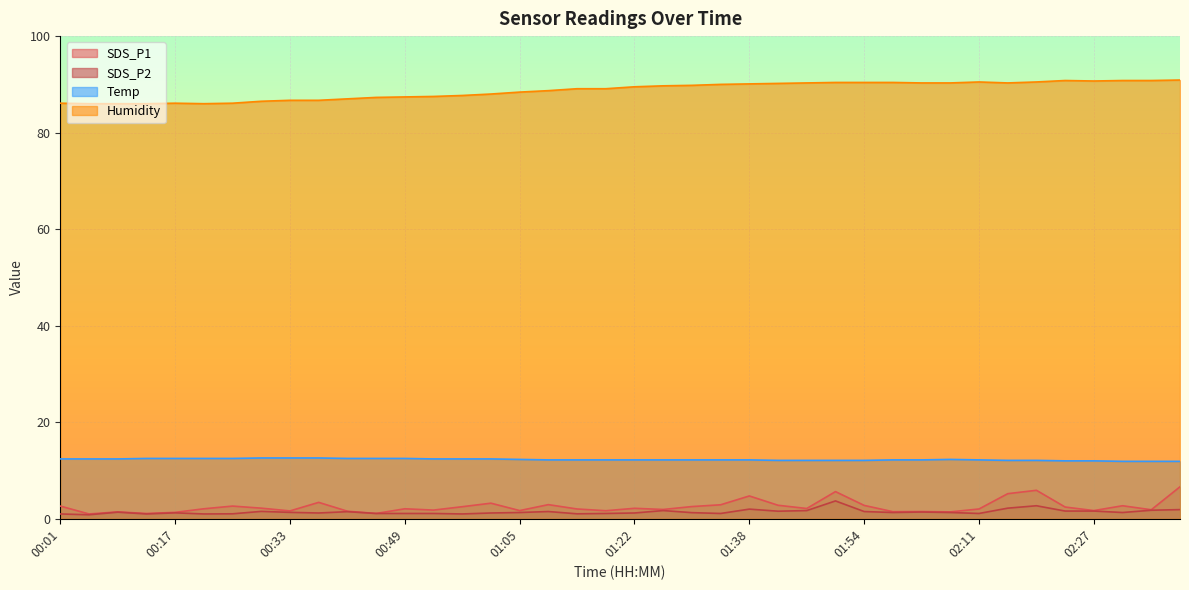

At 00:57, list the series in order from largest to smallest.

Humidity, Temp, SDS_P1, SDS_P2